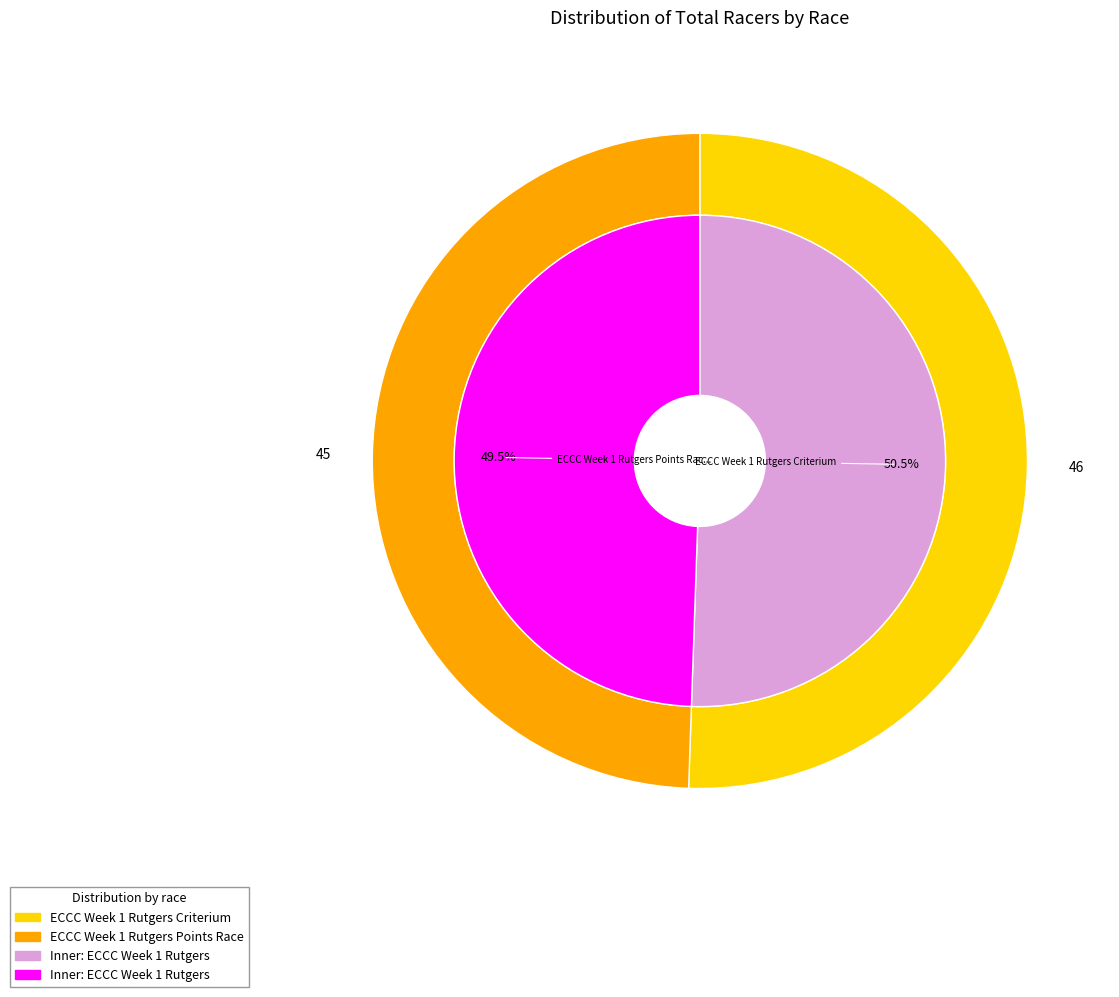

Which slice represents more than half of the pie?

ECCC Week 1 Rutgers Criterium